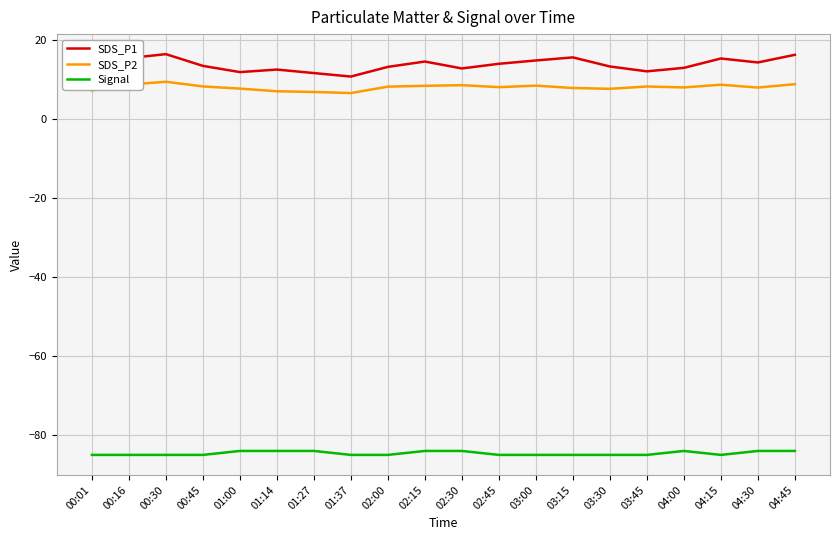

Is the value of SDS_P2 at 00:01 greater than the value of SDS_P1 at 01:37?

No